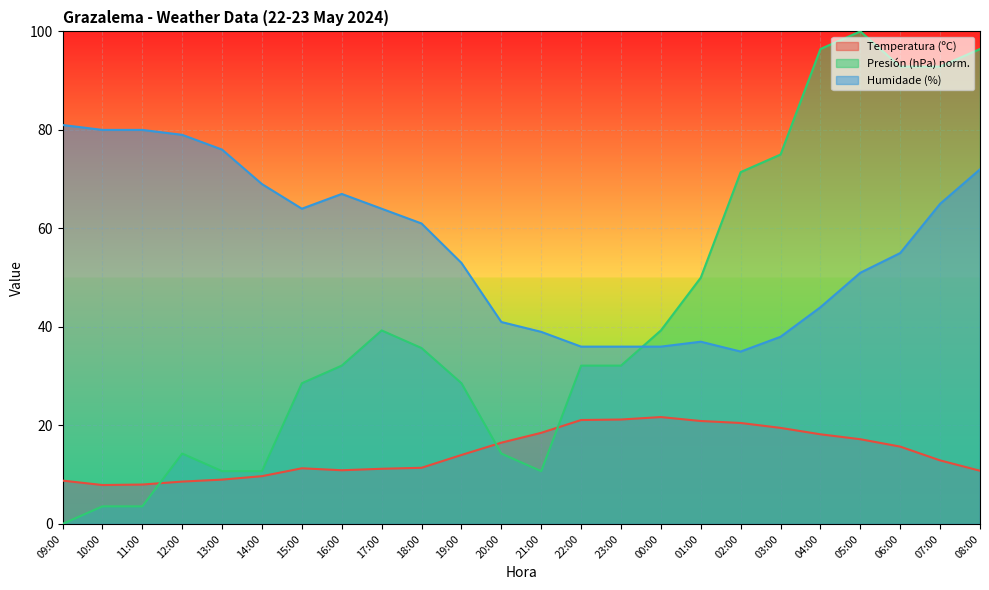

What is the value of the Temperatura (ºC) point at the 16th from the left?

21.7